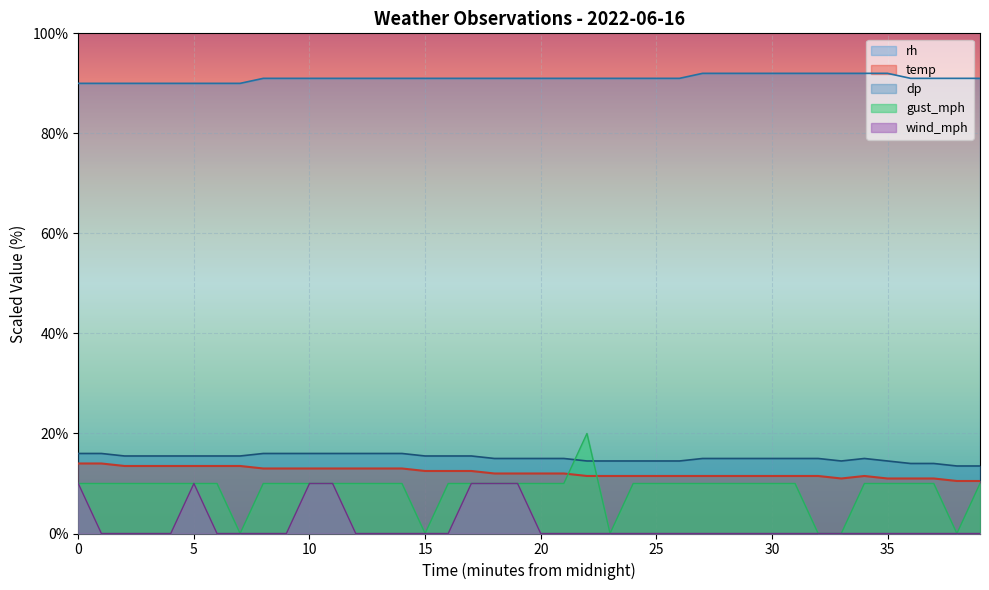

What are all the series names shown in the legend?

rh, temp, dp, gust_mph, wind_mph